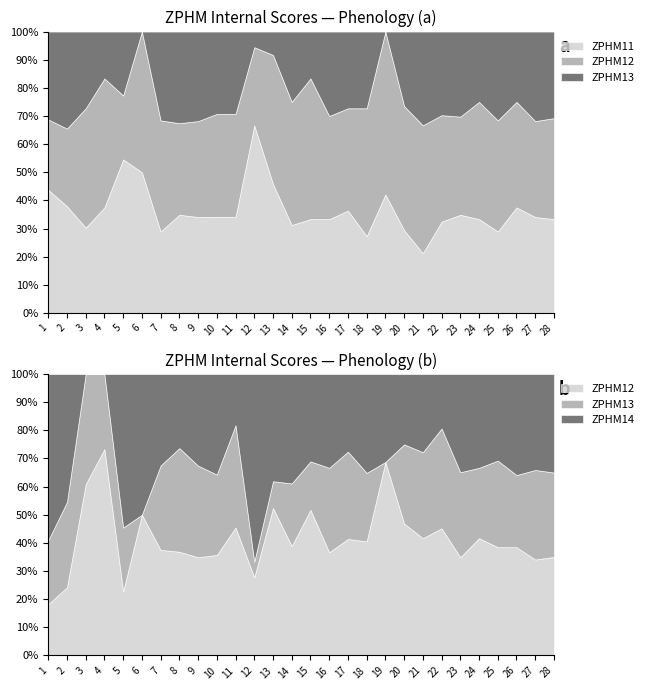

Reading left to right, transcribe all the data shown in this chart.

ZPHM11: 1=7	2=11	3=10	4=9	5=12	6=12	7=11	8=15	9=15	10=14	11=14	12=12	13=11	14=10	15=10	16=10	17=12	18=9	19=8	20=10	21=7	22=12	23=15	24=12	25=11	26=15	27=15	28=13
ZPHM12: 1=4	2=8	3=14	4=11	5=5	6=12	7=15	8=14	9=15	10=15	11=15	12=5	13=11	14=14	15=15	16=11	17=12	18=15	19=11	20=15	21=15	22=14	23=15	24=15	25=15	26=15	27=15	28=14
ZPHM13: 1=5	2=10	3=9	4=4	5=5	6=0	7=12	8=14	9=14	10=12	11=12	12=1	13=2	14=8	15=5	16=9	17=9	18=9	19=0	20=9	21=11	22=11	23=13	24=9	25=12	26=10	27=14	28=12
ZPHM14: 1=13	2=15	3=0	4=0	5=12	6=12	7=13	8=10	9=14	10=15	11=6	12=12	13=8	14=14	15=9	16=10	17=8	18=13	19=5	20=8	21=10	22=6	23=15	24=12	25=12	26=14	27=15	28=14